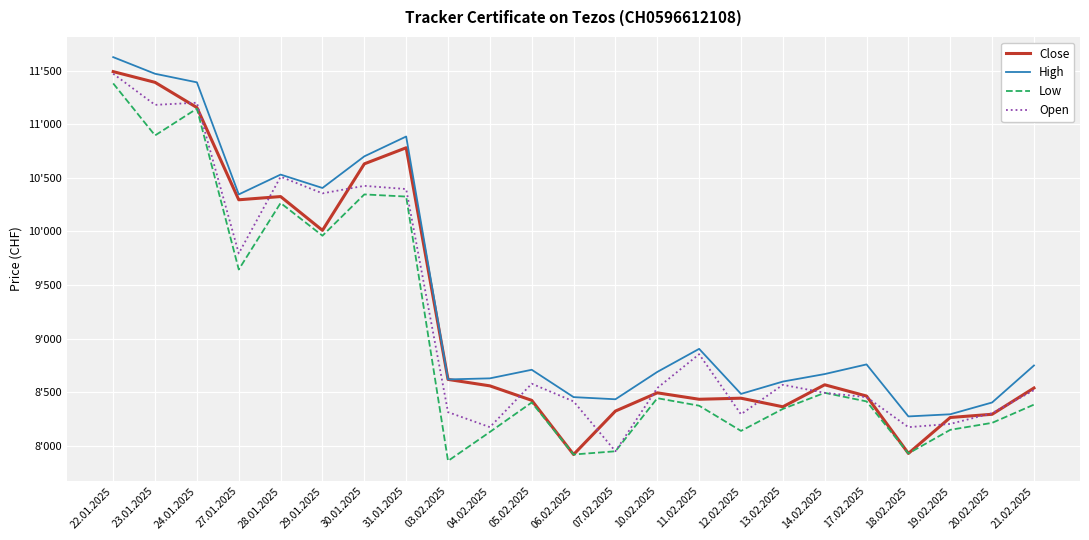

Is it true that Low equals 9960 at 29.01.2025?

True